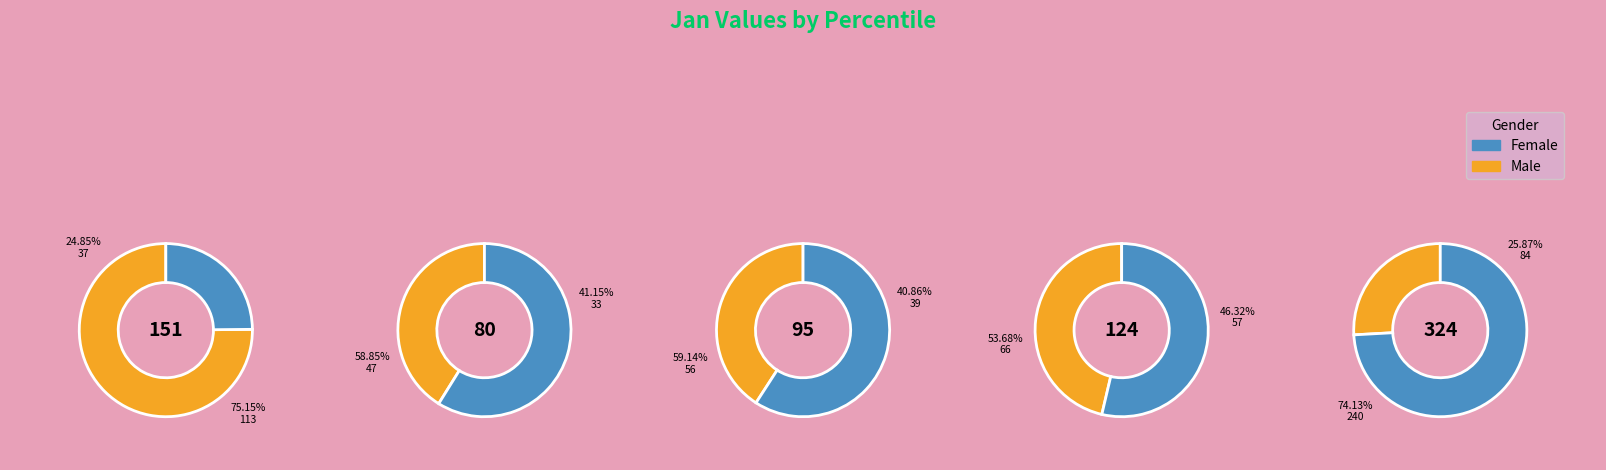

True or false: pct35 accounts for 16% of the total.

False